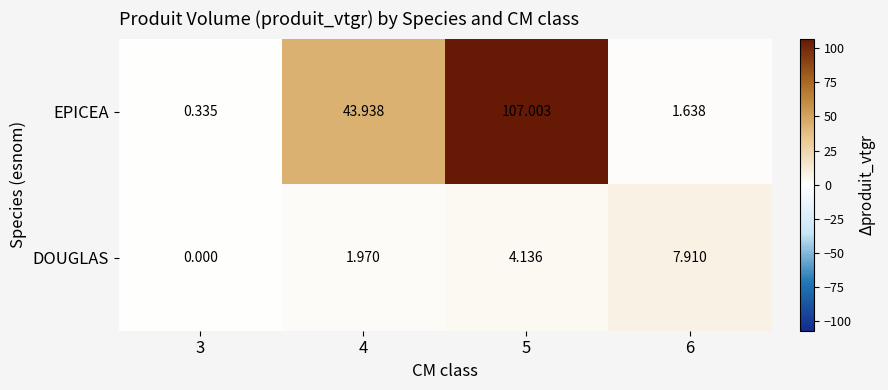

Which series has the largest total across all categories?

EPICEA